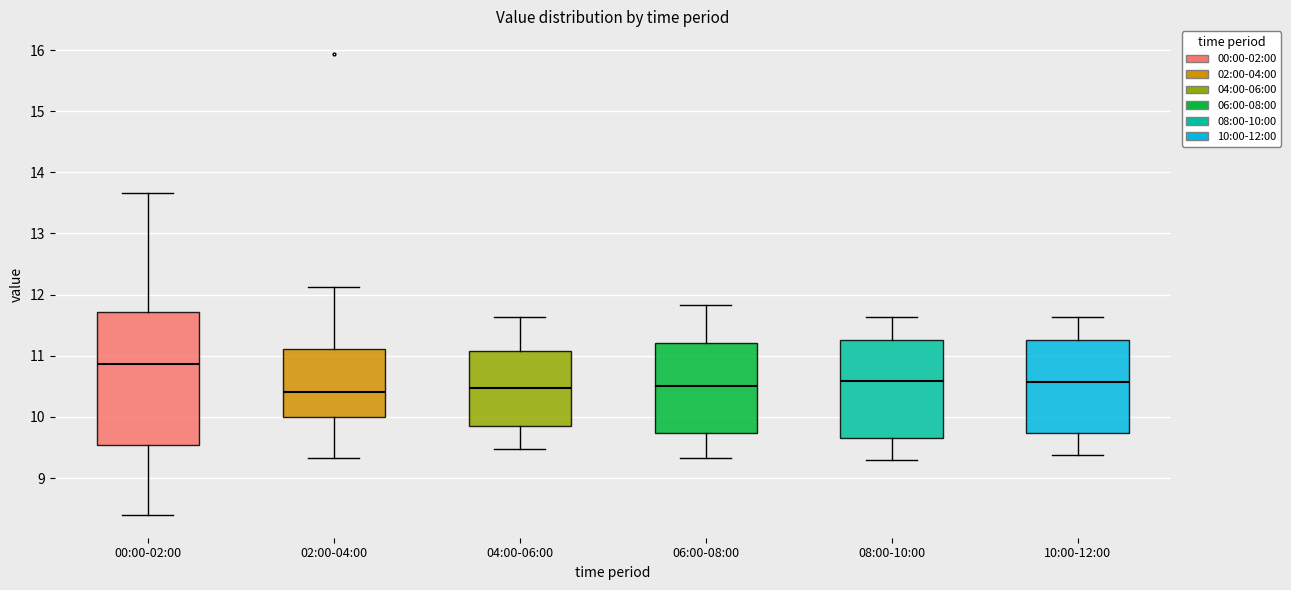

Where is the upper edge of the box for 10:00-12:00 on the y-axis? The values are not printed on the chart, so give them approximately, as read against the axis.

11.3